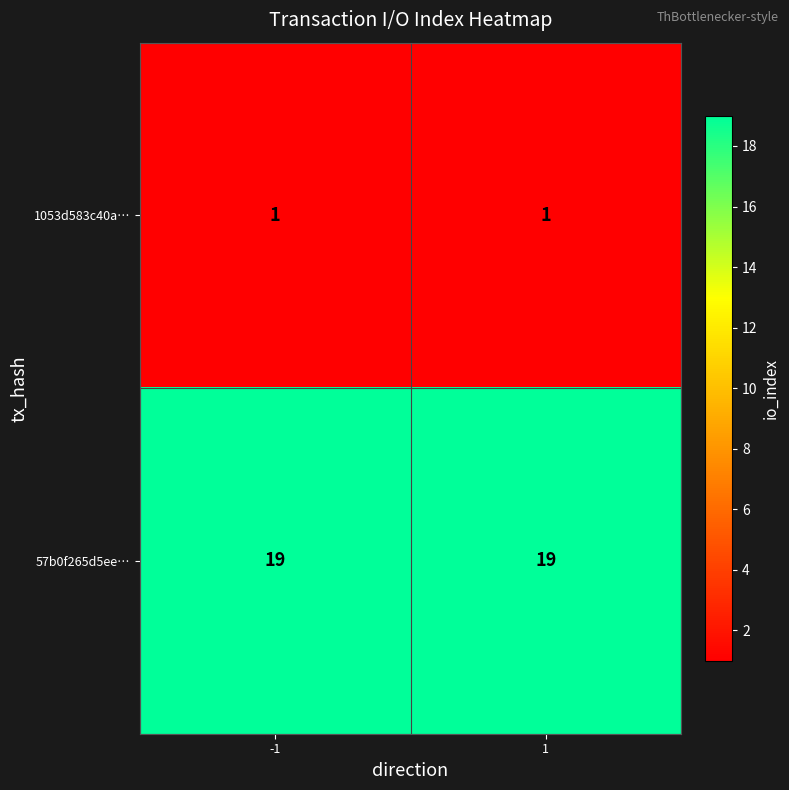

Reading right to left, what are all the values shown in this chart?

1053d583c40a…: 1=1	-1=1
57b0f265d5ee…: 1=19	-1=19